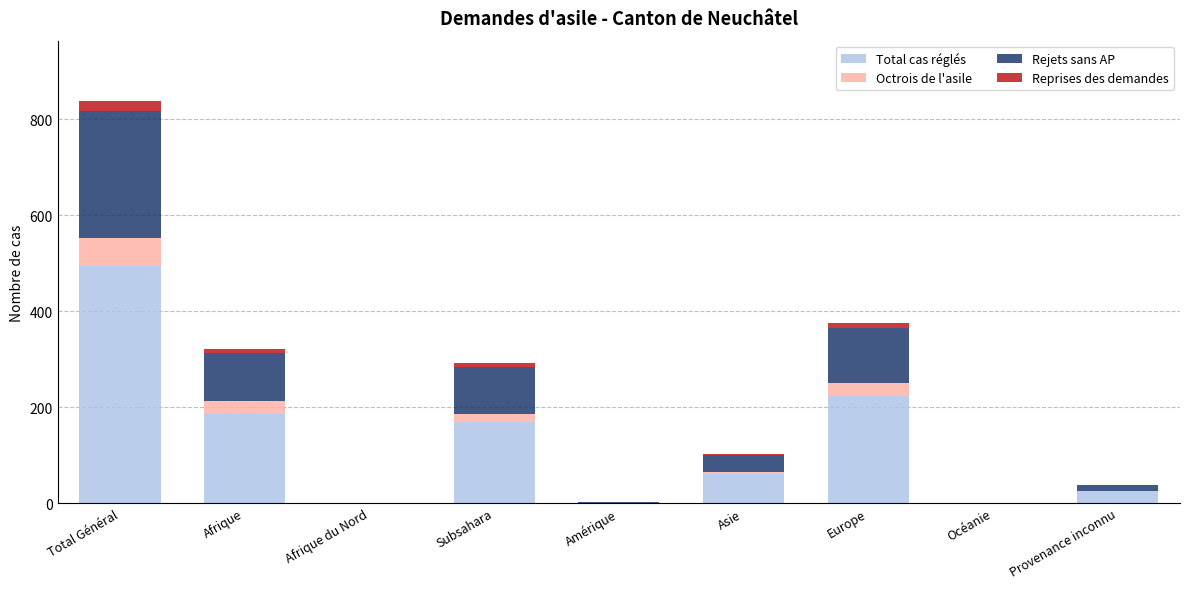

What is the maximum value for Total cas réglés?

495